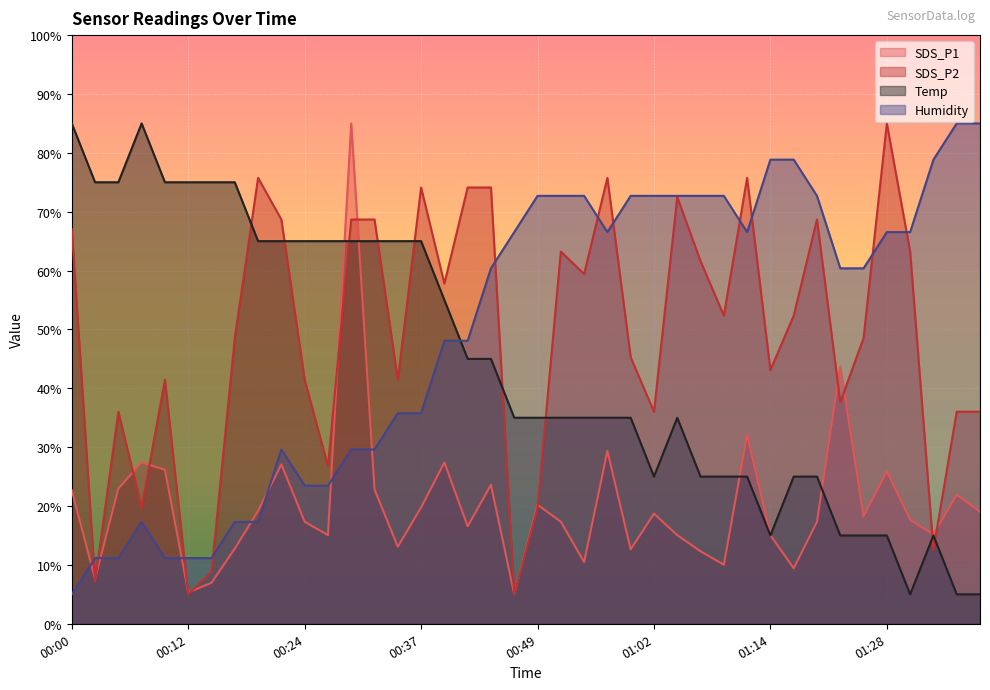

What is the spread (max minus min) of values at 01:09?

62.7